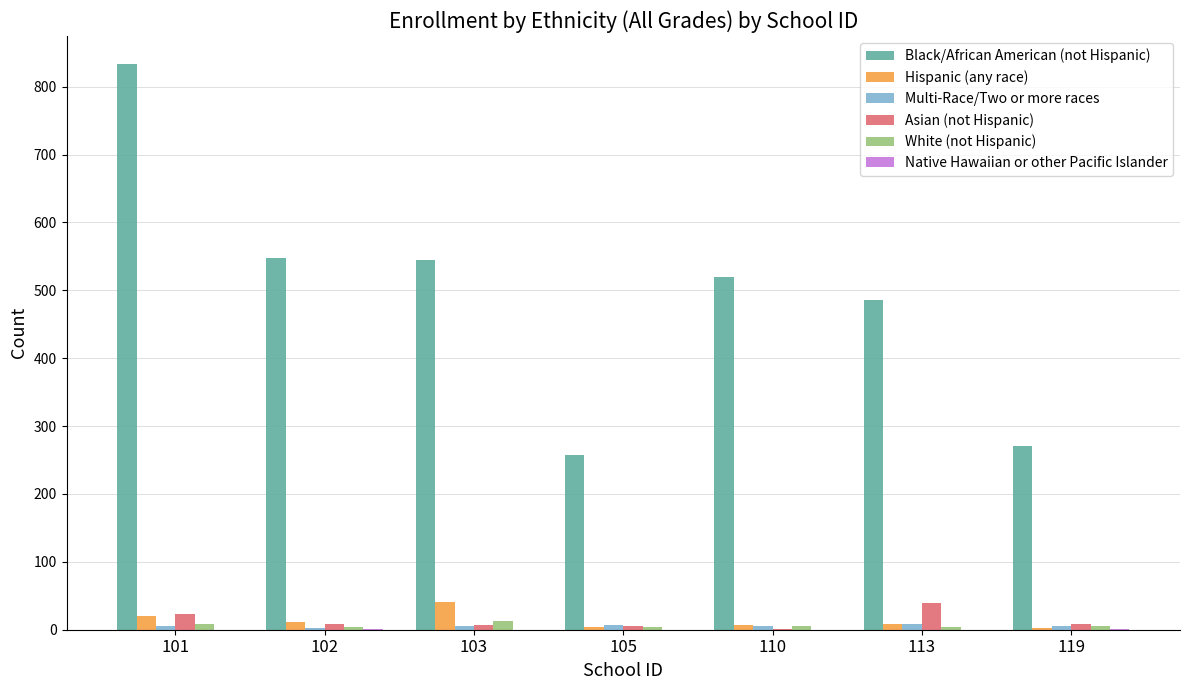

Are the bars grouped side by side (vs. stacked)?

Yes